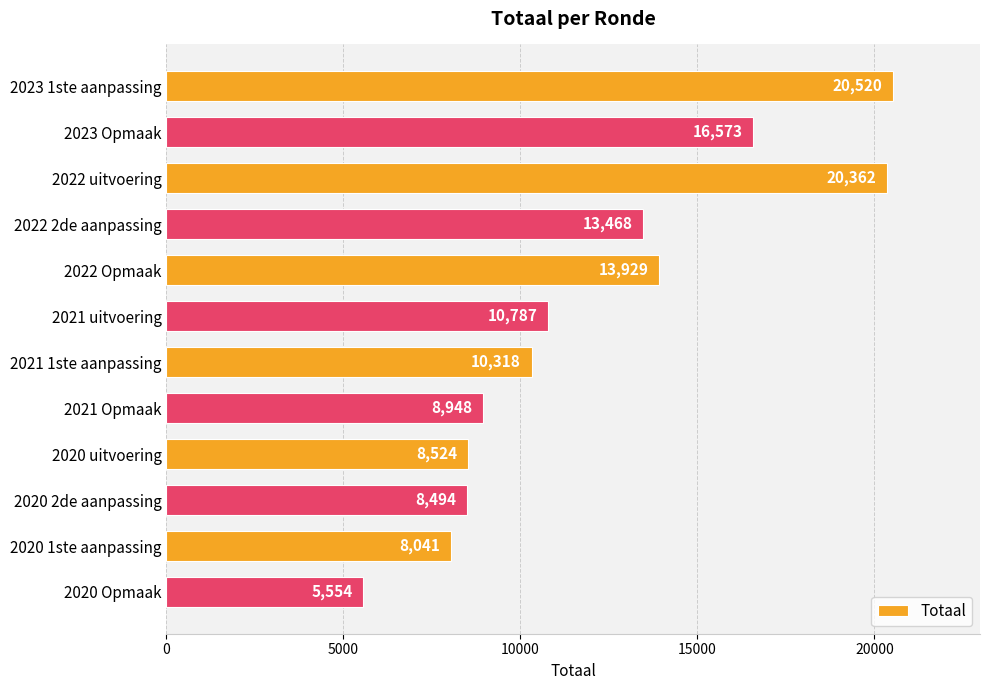

Reading top to bottom, list all the values displayed in this chart.

20520	16573	20362	13468	13929	10787	10318	8948	8524	8494	8041	5554